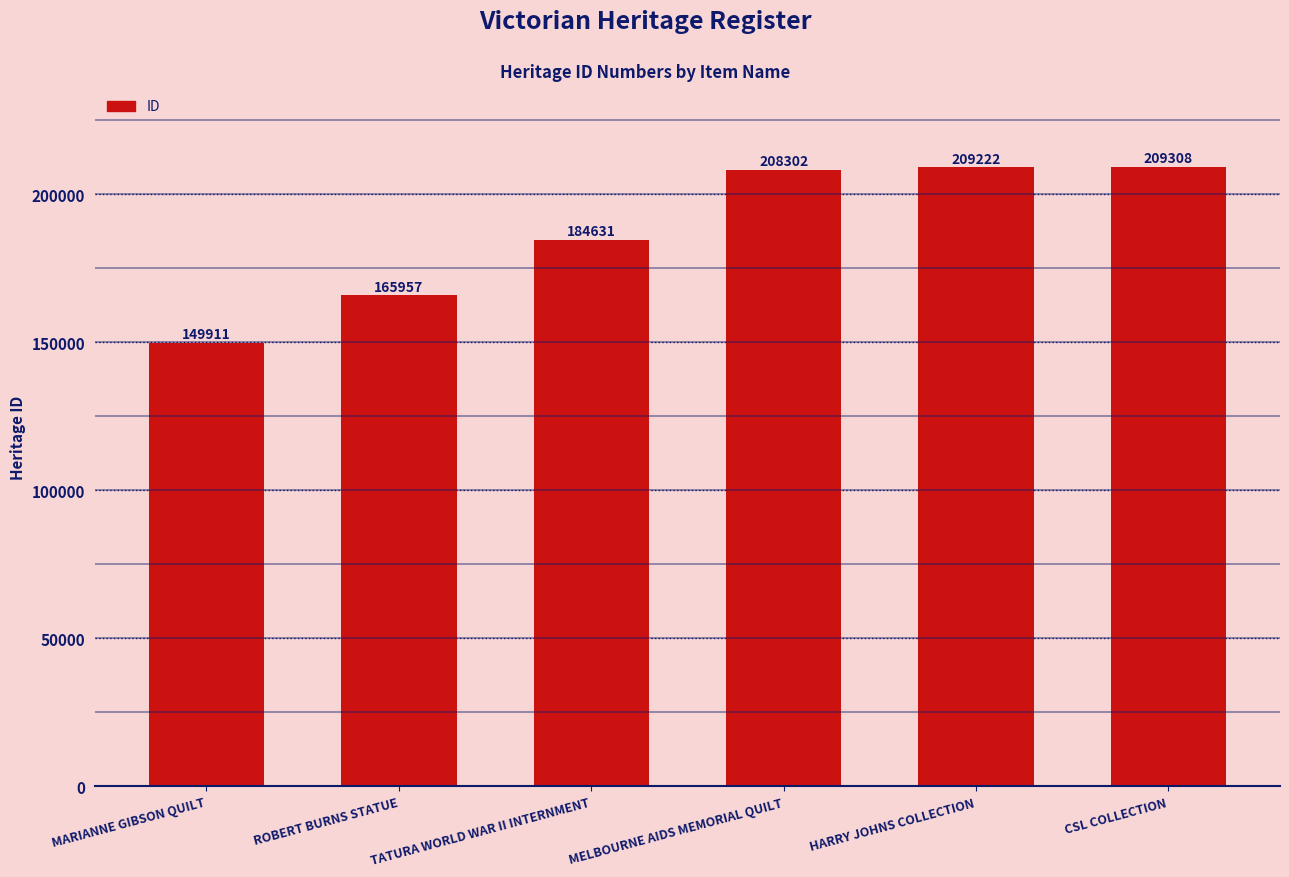

What value does the data have at MARIANNE GIBSON QUILT?

149911